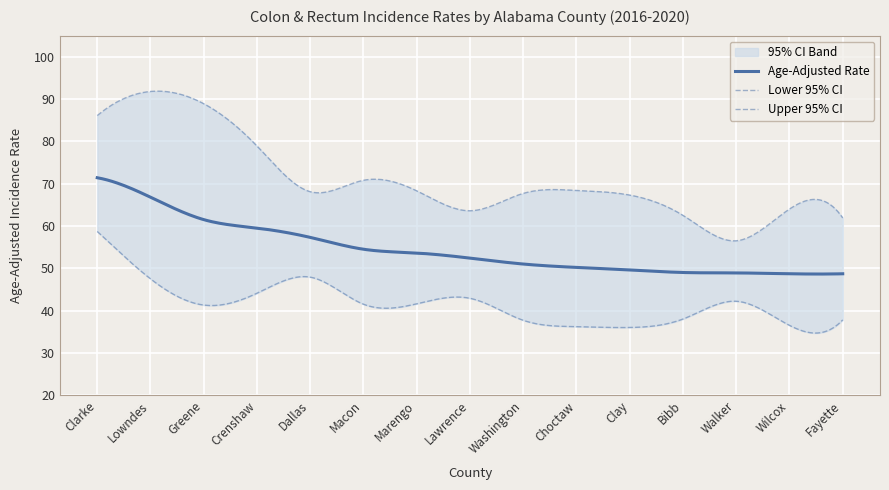

Which series has the widest spread of values?

Upper 95% CI